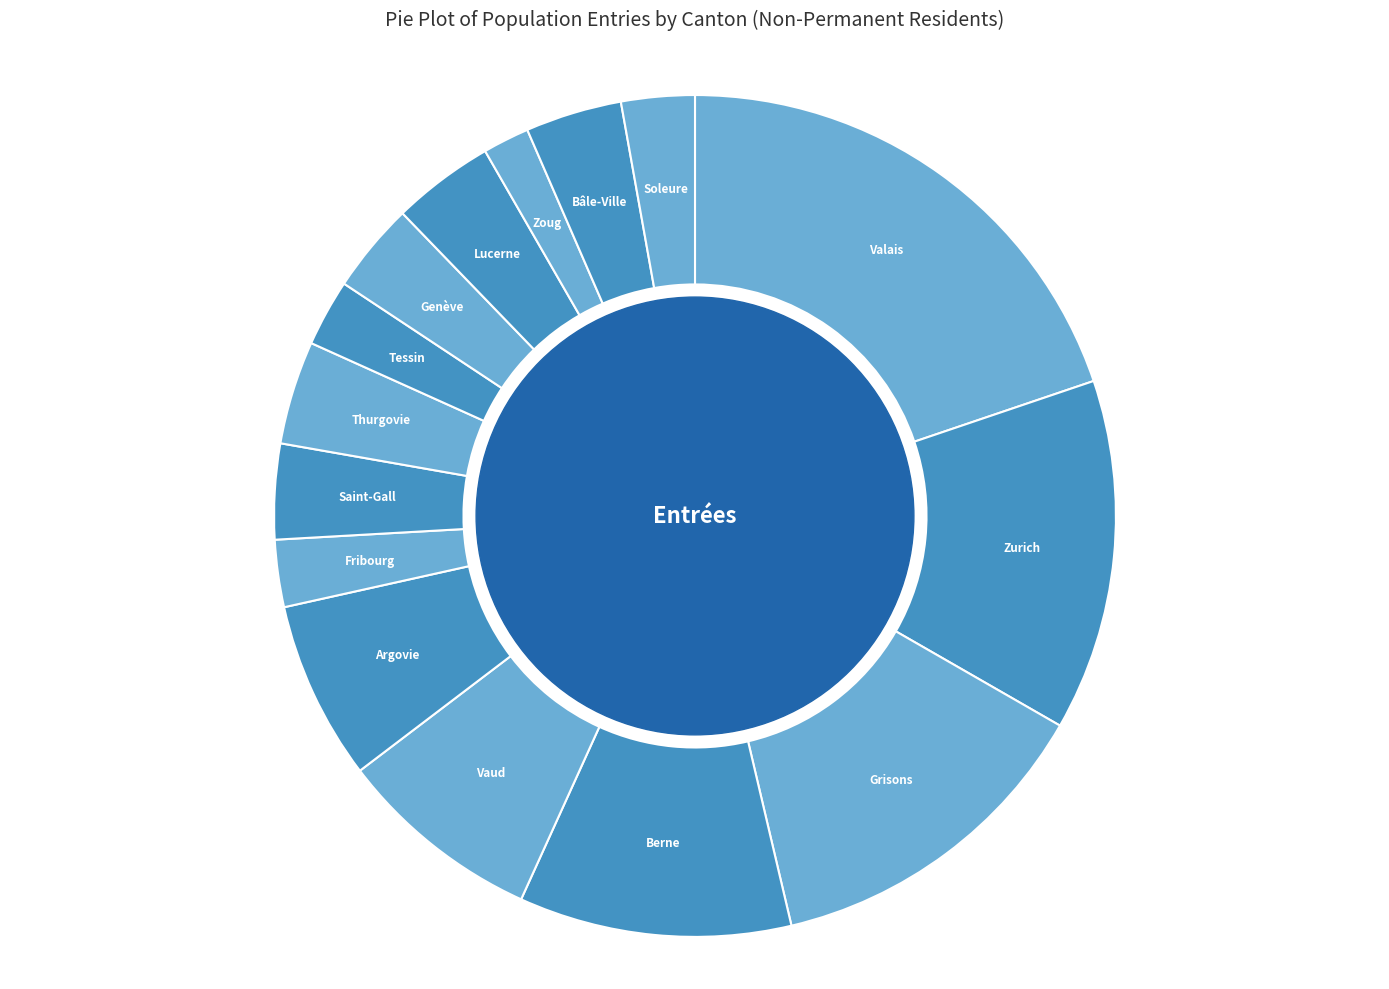

Which slice is the largest?

Valais